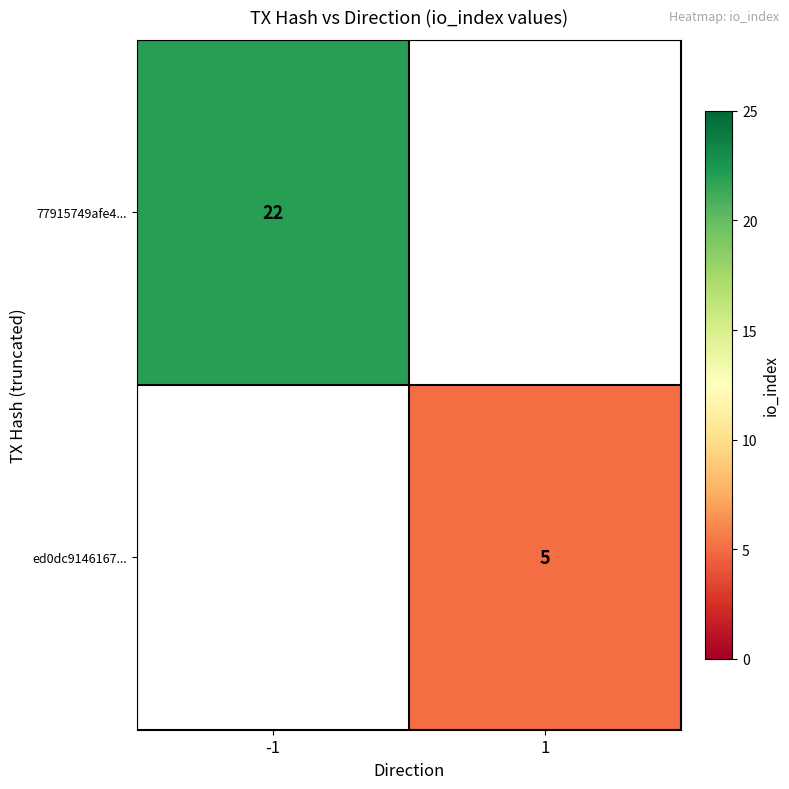

The value of 77915749afe4... at -1 is 6. True or false?

False